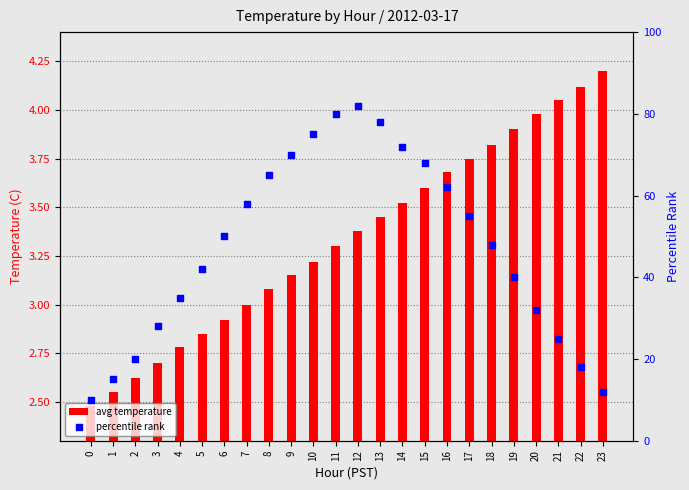

At which category is the sum across all series the highest?

12